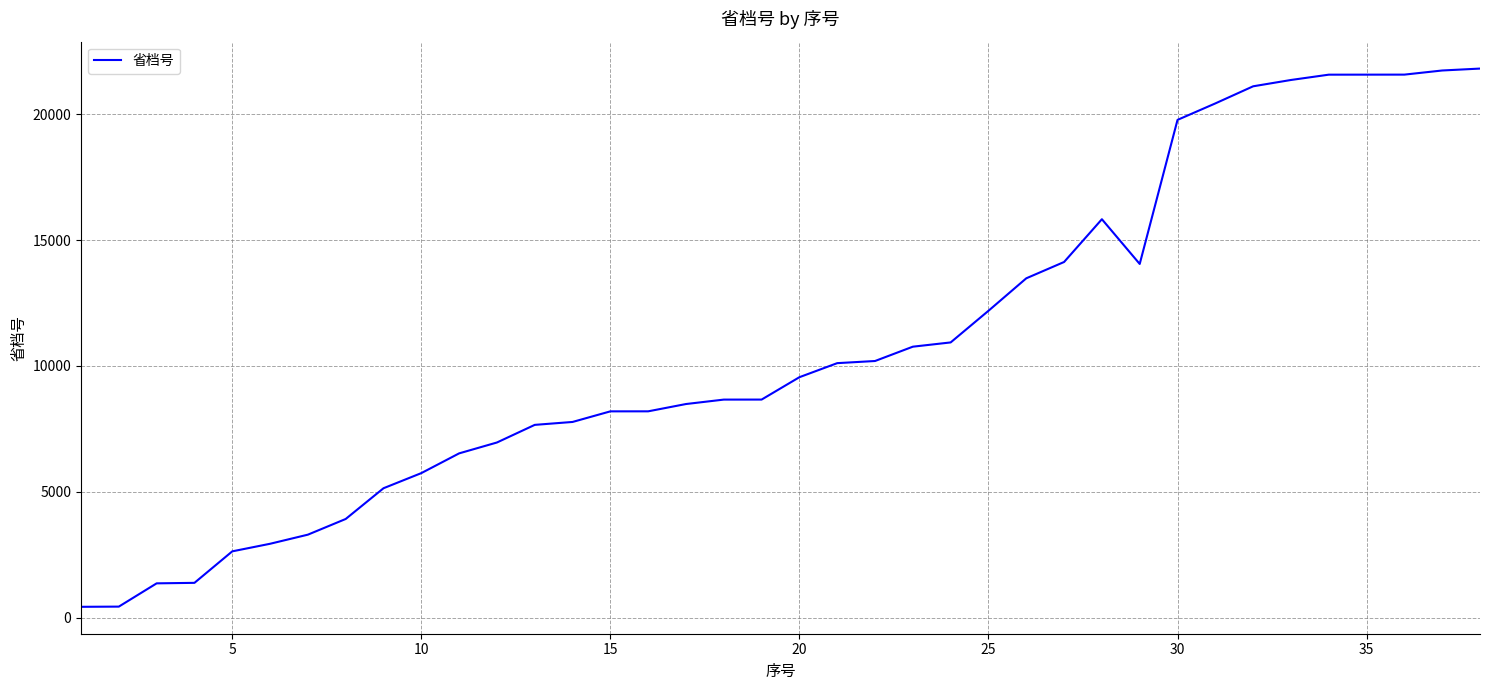

What is the greatest value displayed?

21810